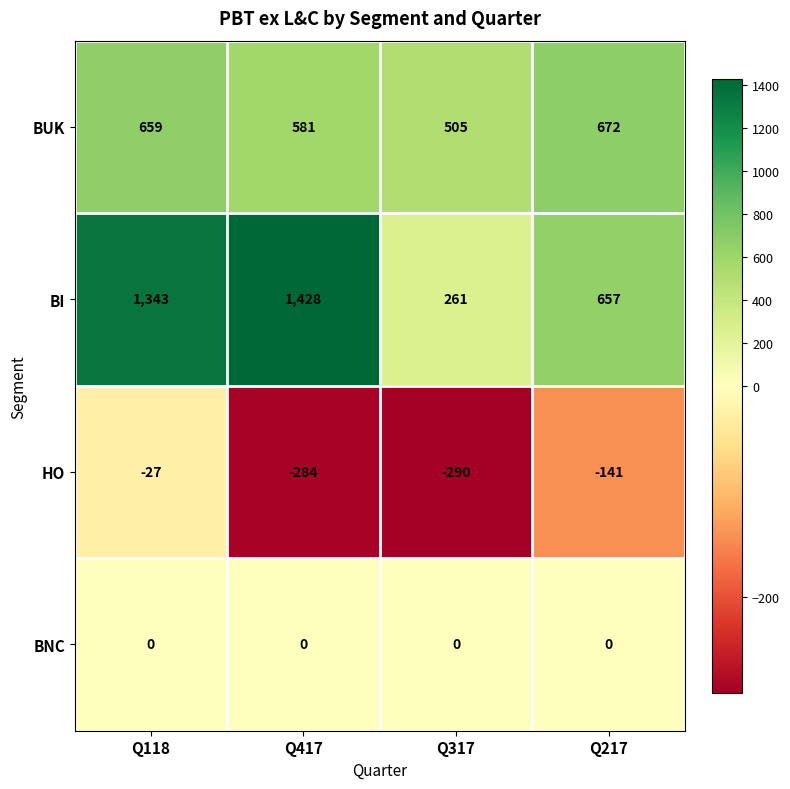

Reading left to right, what are all the values shown in this chart?

BUK: 659	581	505	672
BI: 1343	1428	261	657
HO: -27	-284	-290	-141
BNC: 0	0	0	0